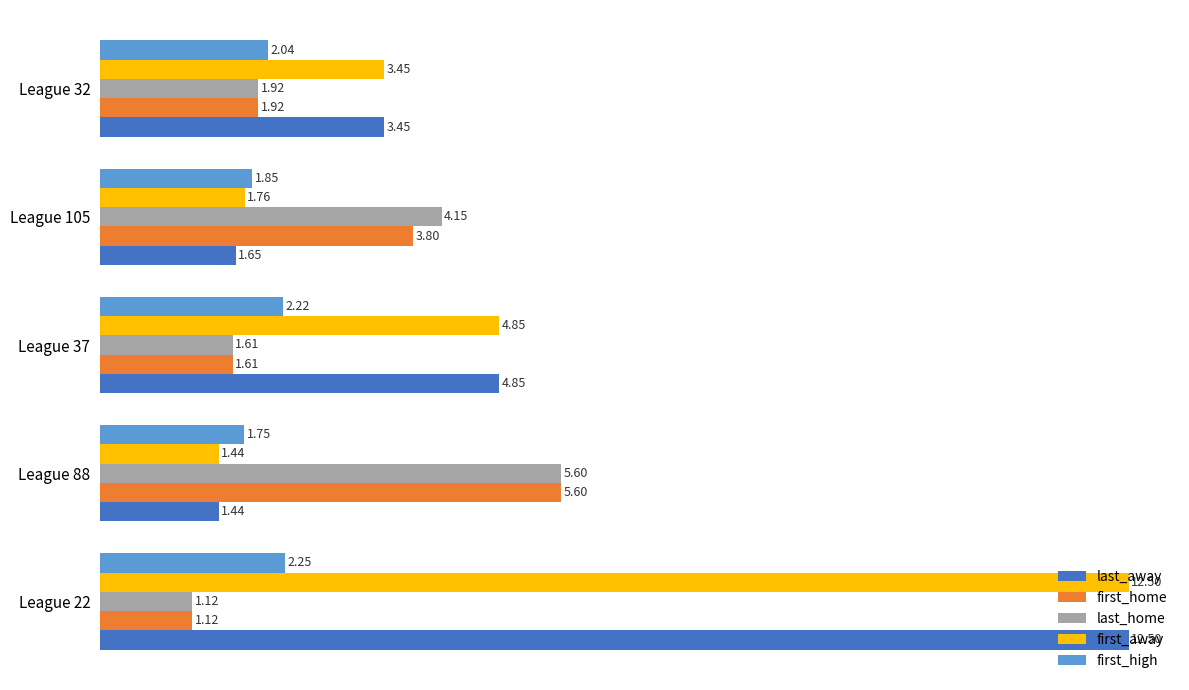

Rank the categories by first_high value from lowest to highest.

League 88, League 105, League 32, League 37, League 22